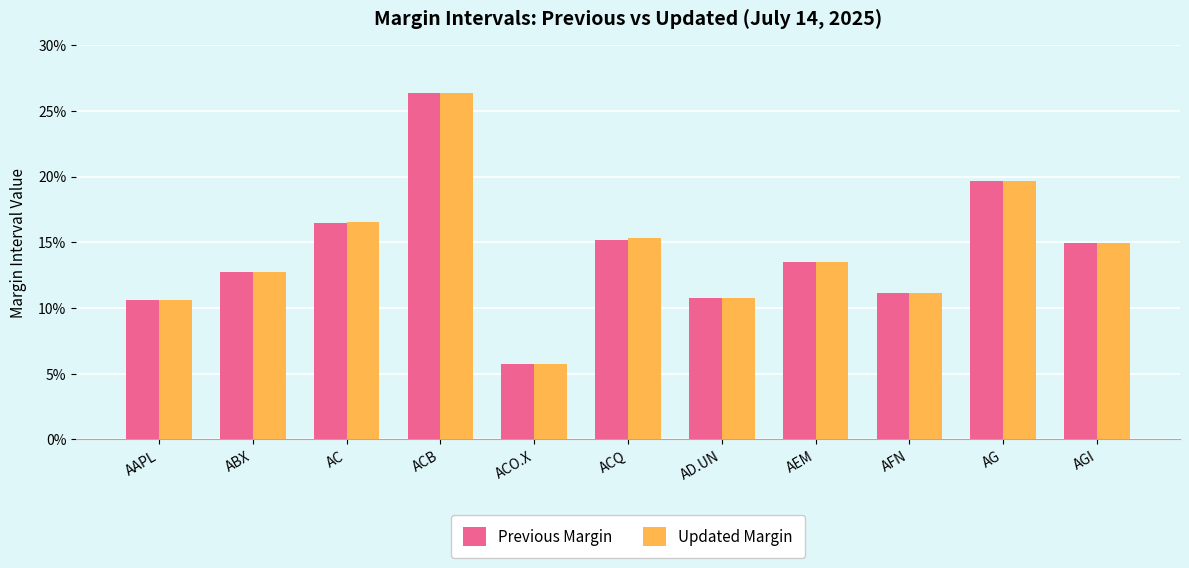

Reading left to right, what are all the values shown in this chart?

Previous Margin: AAPL=0.1	ABX=0.1	AC=0.2	ACB=0.3	ACO.X=0.1	ACQ=0.2	AD.UN=0.1	AEM=0.1	AFN=0.1	AG=0.2	AGI=0.1
Updated Margin: AAPL=0.1	ABX=0.1	AC=0.2	ACB=0.3	ACO.X=0.1	ACQ=0.2	AD.UN=0.1	AEM=0.1	AFN=0.1	AG=0.2	AGI=0.1